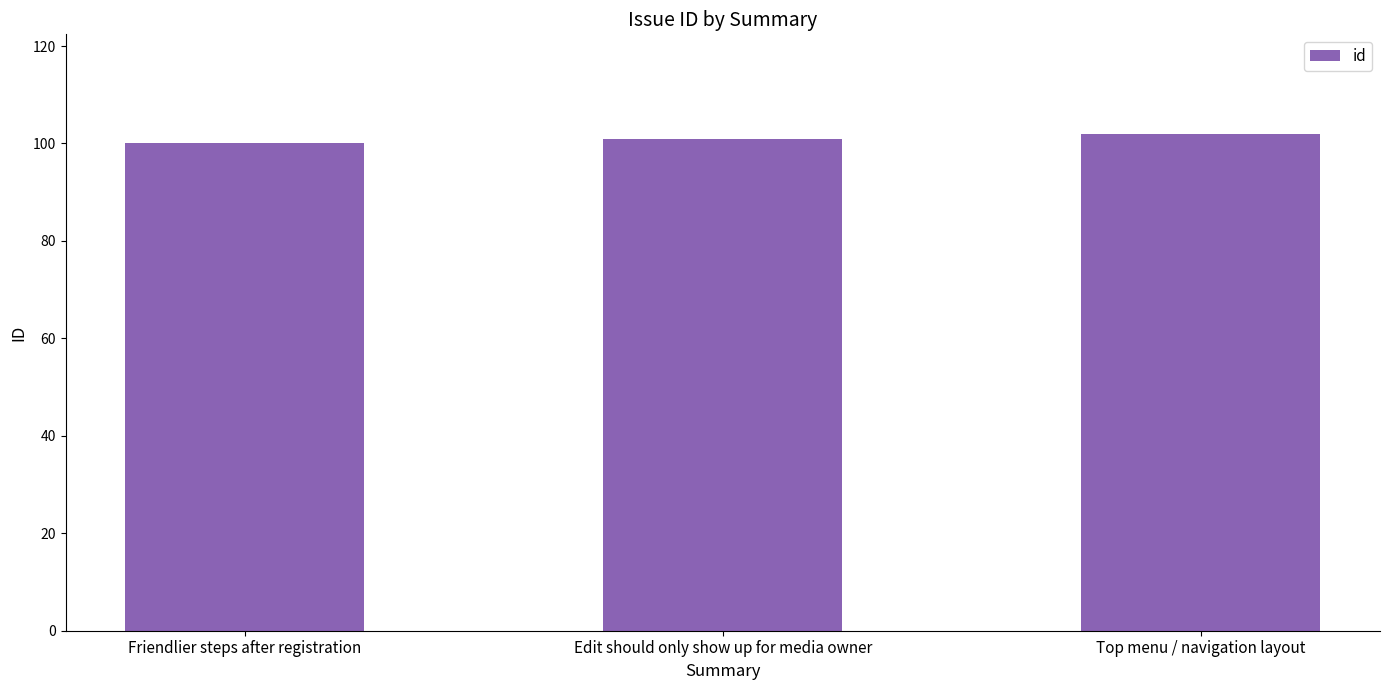

True or false: the data shows 100 at Friendlier steps after registration.

True